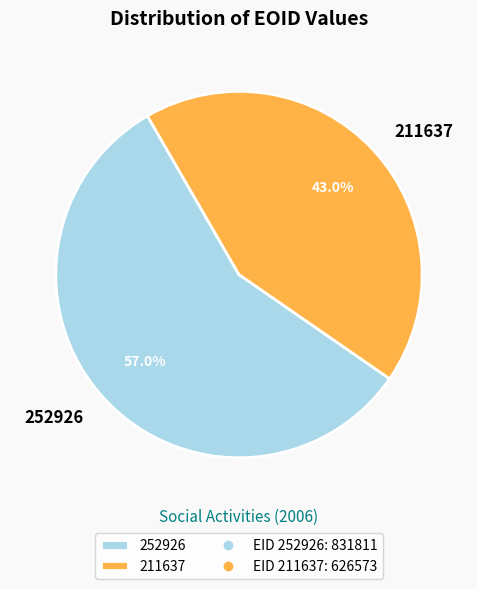

Rank the categories by value from highest to lowest.

252926, 211637